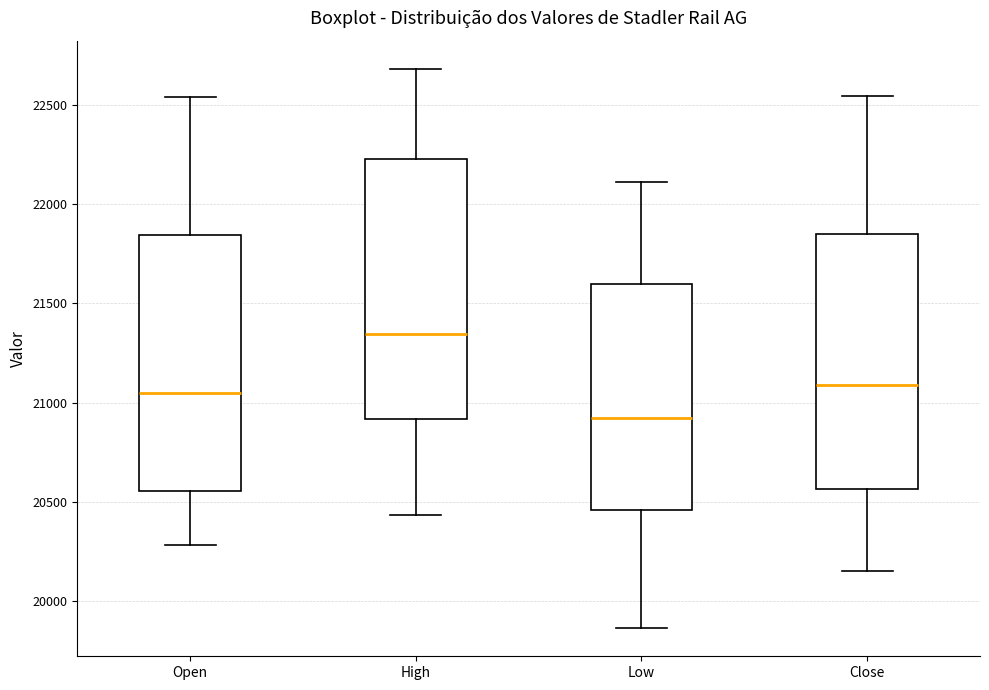

Reading left to right, read every box against the y-axis: the position of its median line, the range the box covers, and the ends of its whiskers. The values are not printed on the chart, so give them approximately, as read against the axis.

Open: median 21050, box 20550 to 21850, whiskers 20300 to 22550
High: median 21350, box 20900 to 22250, whiskers 20450 to 22700
Low: median 20900, box 20450 to 21600, whiskers 19850 to 22100
Close: median 21100, box 20550 to 21850, whiskers 20150 to 22550